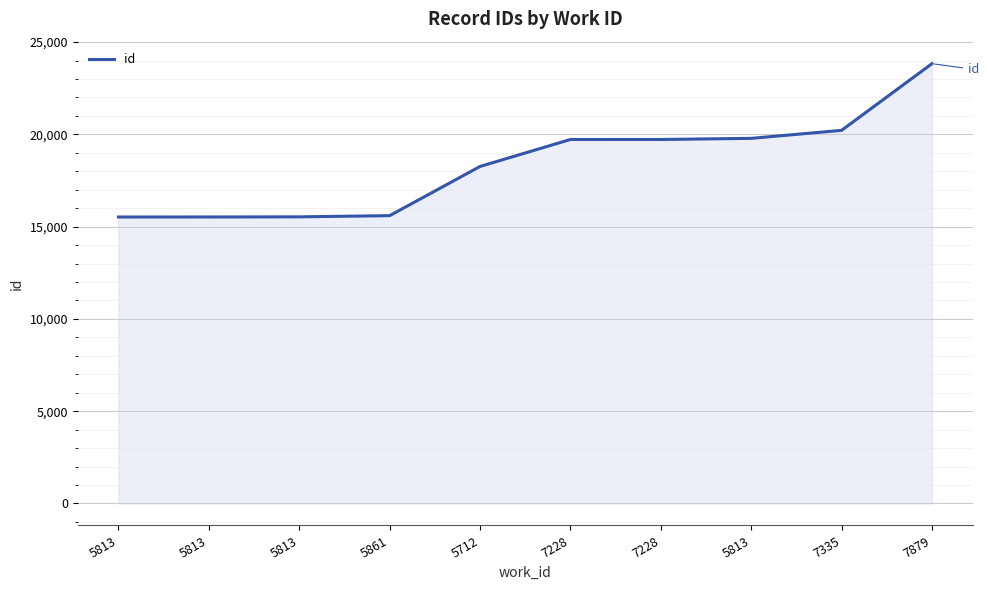

Which category has the highest value across all series?

7879